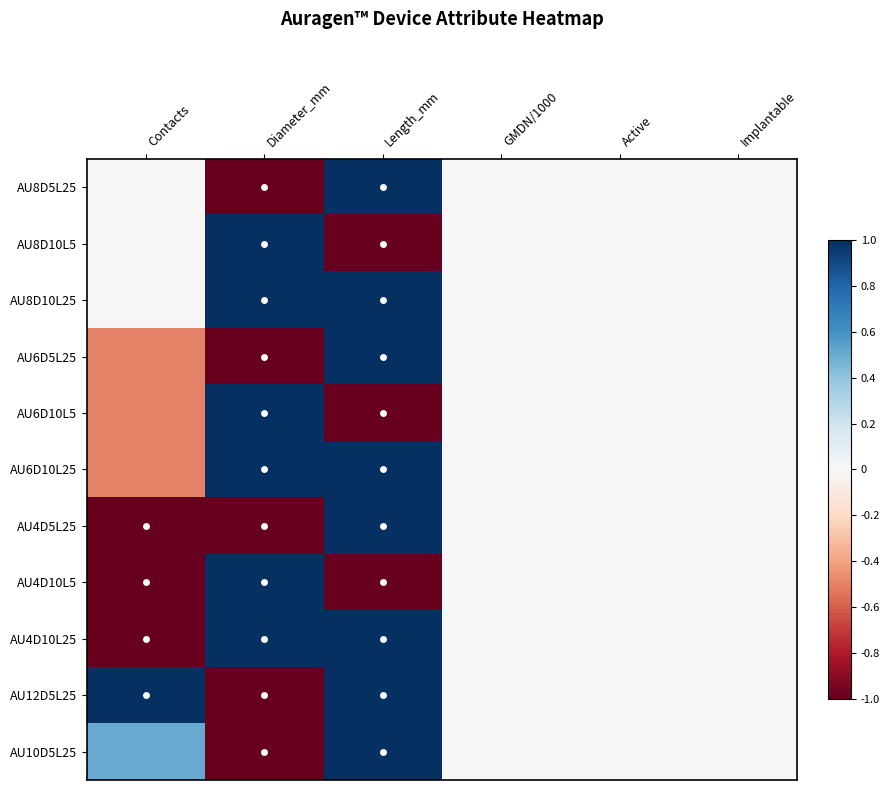

Reading left to right, list all the values displayed in this chart.

AU8D5L25: Contacts=0.0	Diameter_mm=-1.0	Length_mm=1.0	GMDN/1000=0.0	Active=0.0	Implantable=0.0
AU8D10L5: Contacts=0.0	Diameter_mm=1.0	Length_mm=-1.0	GMDN/1000=0.0	Active=0.0	Implantable=0.0
AU8D10L25: Contacts=0.0	Diameter_mm=1.0	Length_mm=1.0	GMDN/1000=0.0	Active=0.0	Implantable=0.0
AU6D5L25: Contacts=-0.5	Diameter_mm=-1.0	Length_mm=1.0	GMDN/1000=0.0	Active=0.0	Implantable=0.0
AU6D10L5: Contacts=-0.5	Diameter_mm=1.0	Length_mm=-1.0	GMDN/1000=0.0	Active=0.0	Implantable=0.0
AU6D10L25: Contacts=-0.5	Diameter_mm=1.0	Length_mm=1.0	GMDN/1000=0.0	Active=0.0	Implantable=0.0
AU4D5L25: Contacts=-1.0	Diameter_mm=-1.0	Length_mm=1.0	GMDN/1000=0.0	Active=0.0	Implantable=0.0
AU4D10L5: Contacts=-1.0	Diameter_mm=1.0	Length_mm=-1.0	GMDN/1000=0.0	Active=0.0	Implantable=0.0
AU4D10L25: Contacts=-1.0	Diameter_mm=1.0	Length_mm=1.0	GMDN/1000=0.0	Active=0.0	Implantable=0.0
AU12D5L25: Contacts=1.0	Diameter_mm=-1.0	Length_mm=1.0	GMDN/1000=0.0	Active=0.0	Implantable=0.0
AU10D5L25: Contacts=0.5	Diameter_mm=-1.0	Length_mm=1.0	GMDN/1000=0.0	Active=0.0	Implantable=0.0